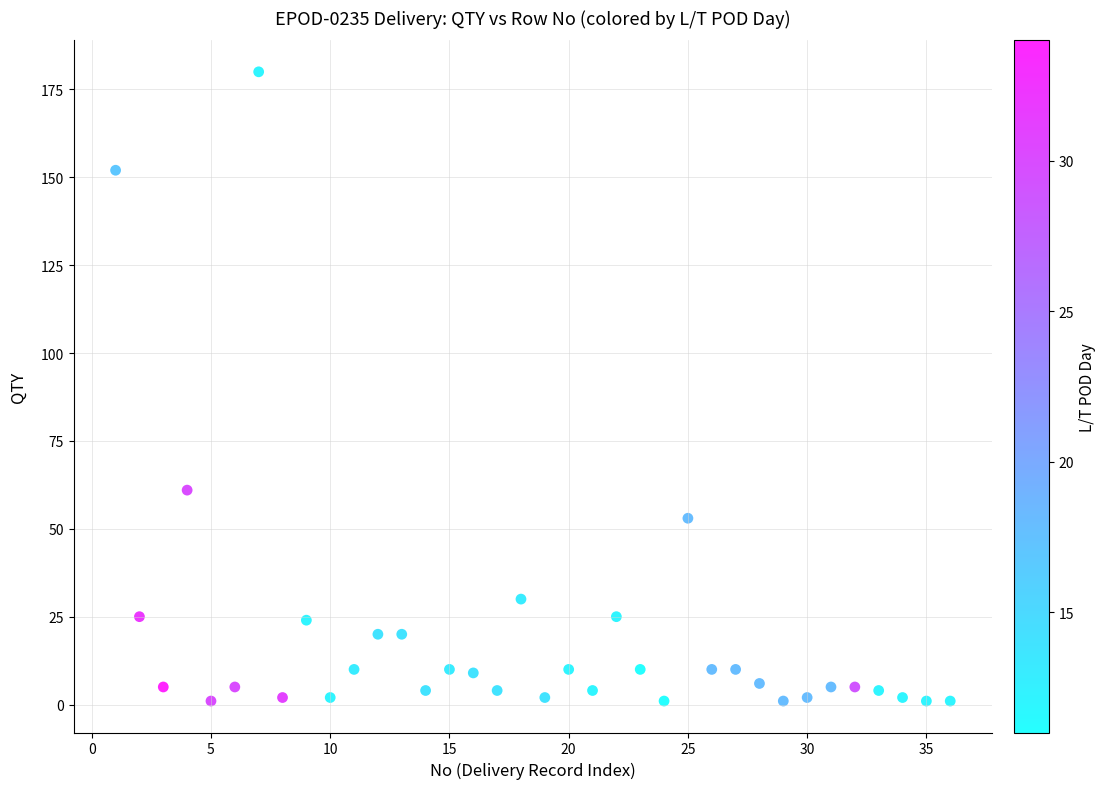

What Y value in the scatter plot is closest to 90?

61